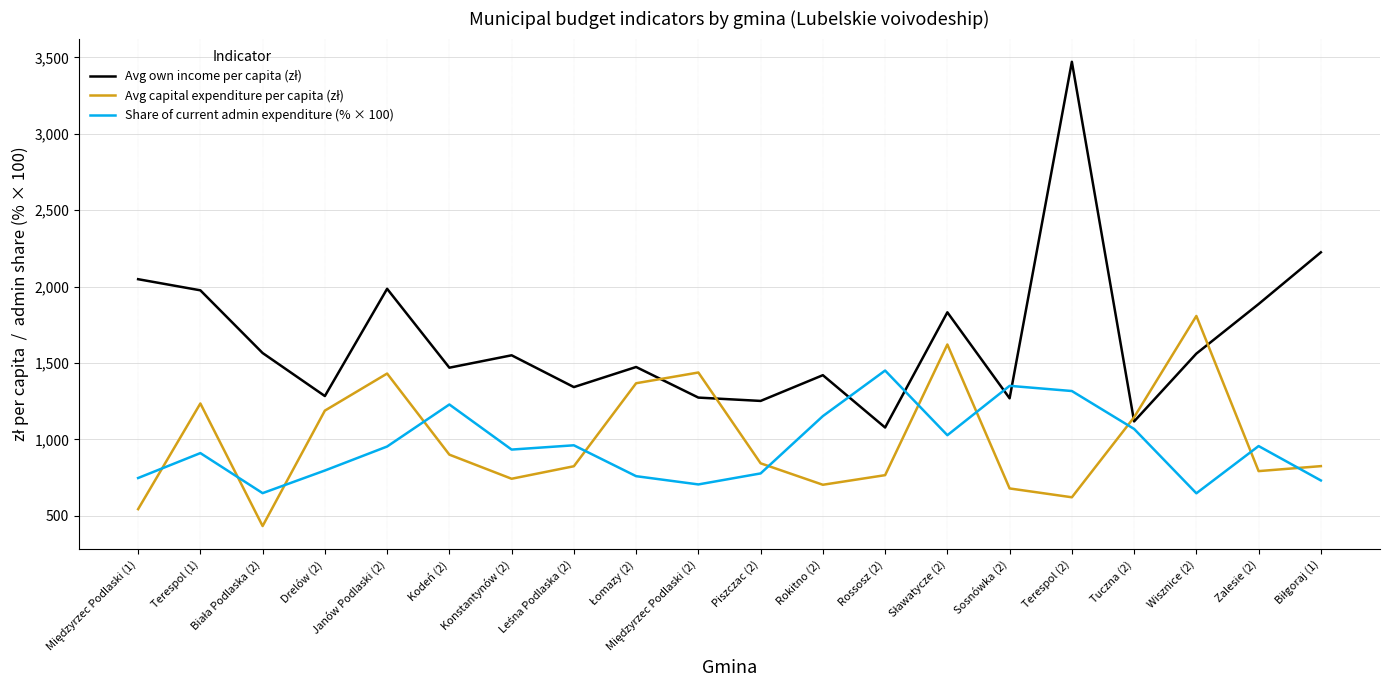

What is the difference between the highest and lowest values at Zalesie (2)?

1093.0